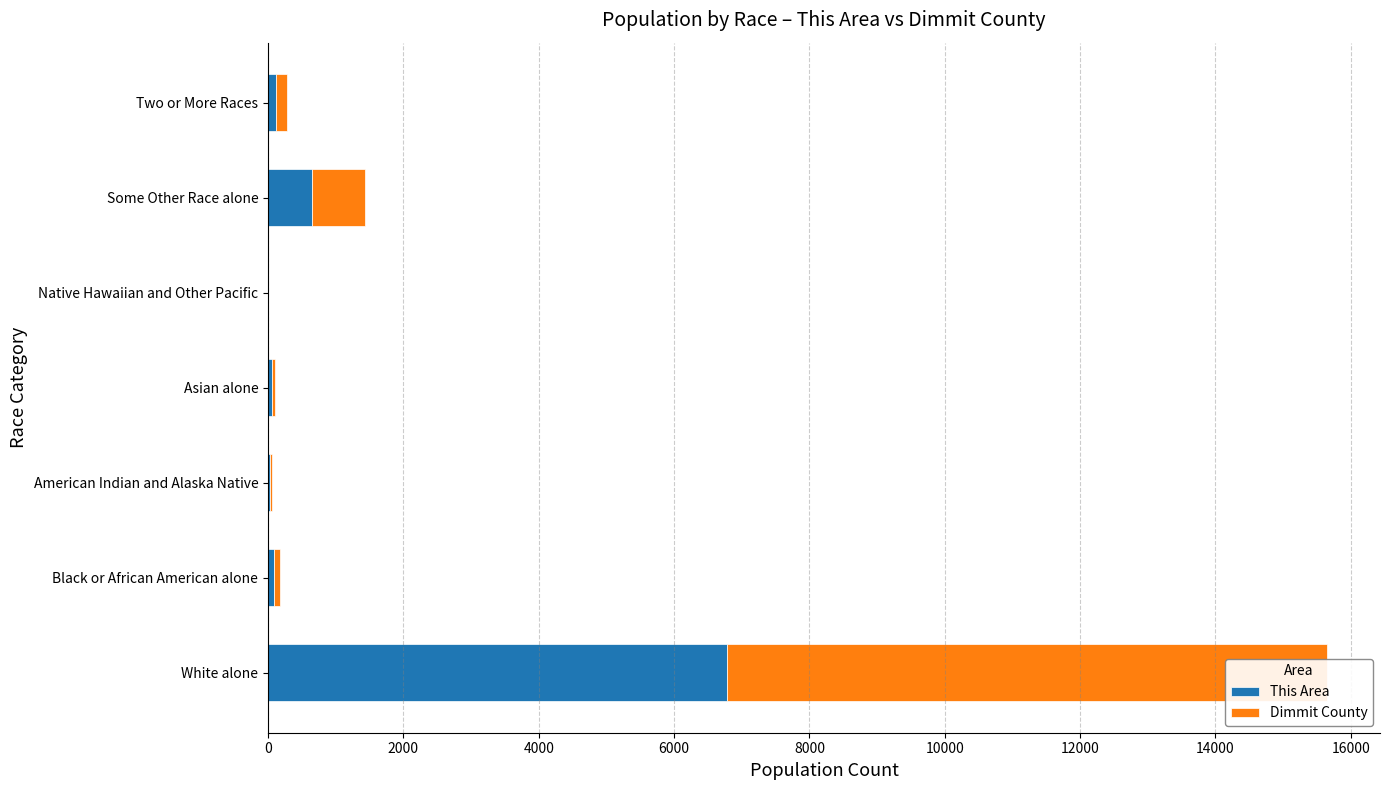

At Asian alone, list the series in order from smallest to largest.

This Area, Dimmit County